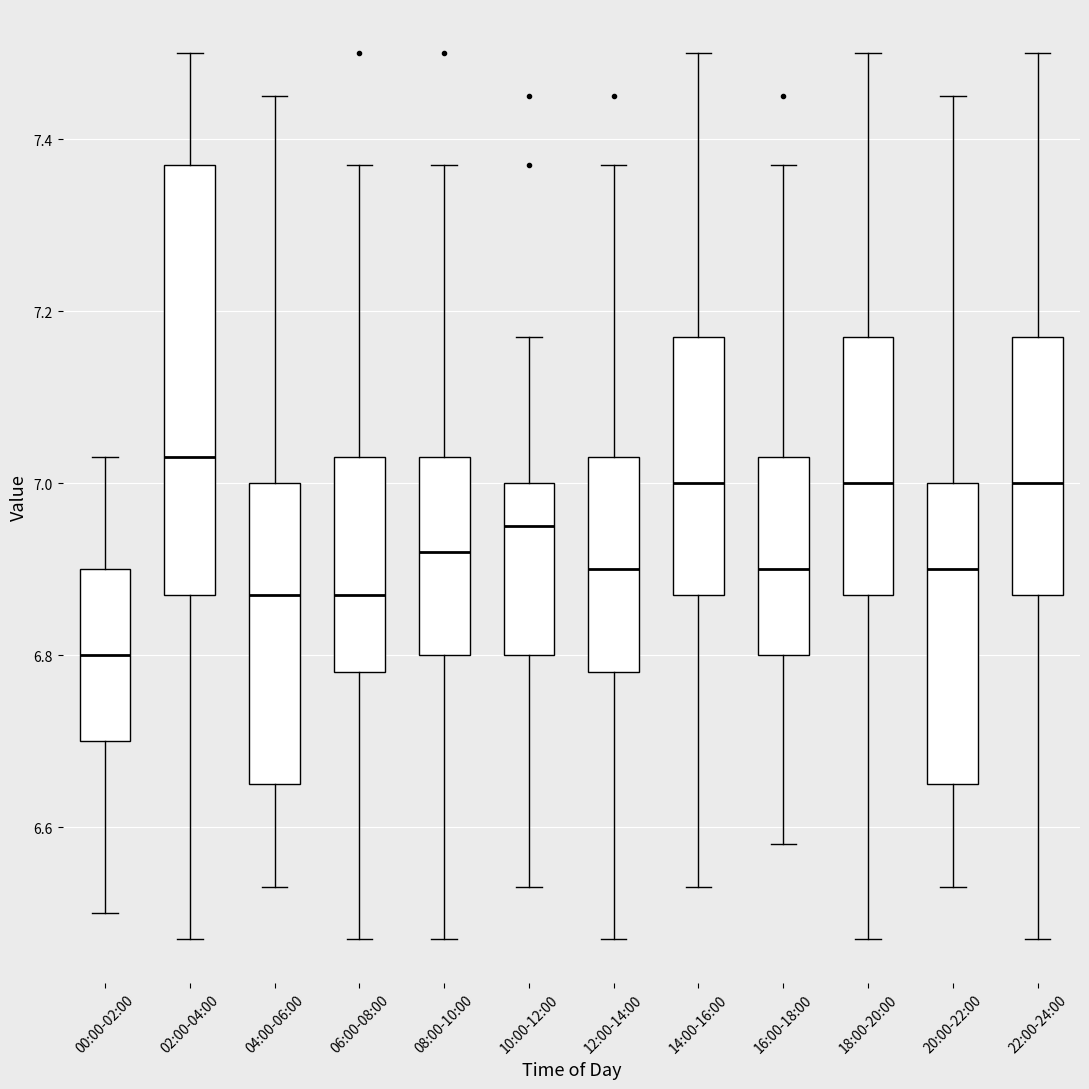

Where does the lower whisker of the box for 00:00-02:00 end on the y-axis? The values are not printed on the chart, so give them approximately, as read against the axis.

6.50